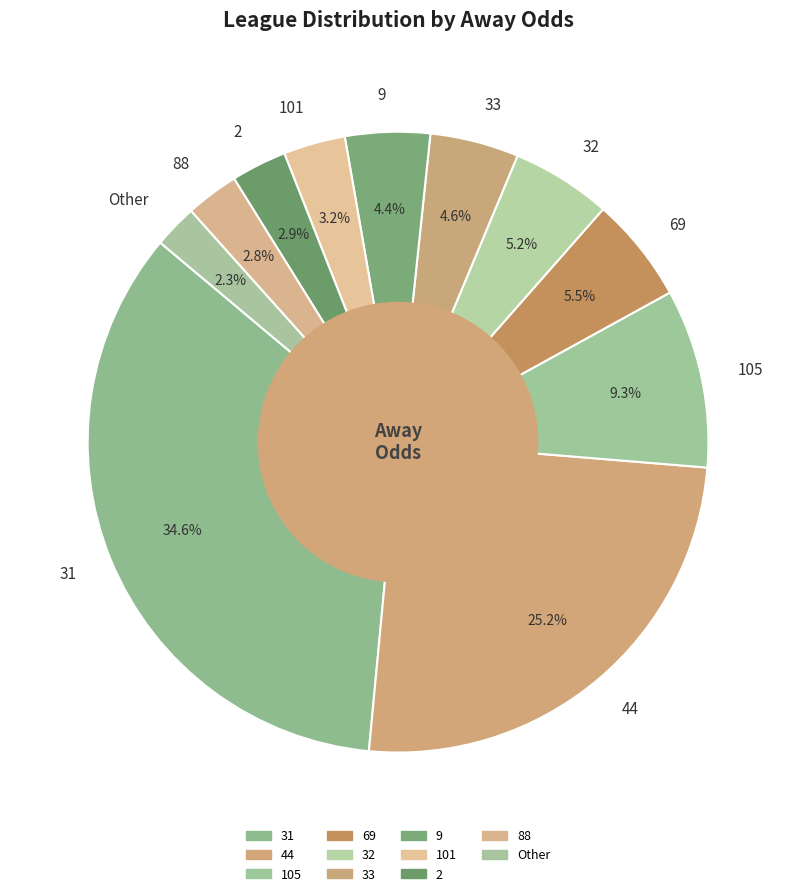

Is it true that 44 is 17% of the pie?

False